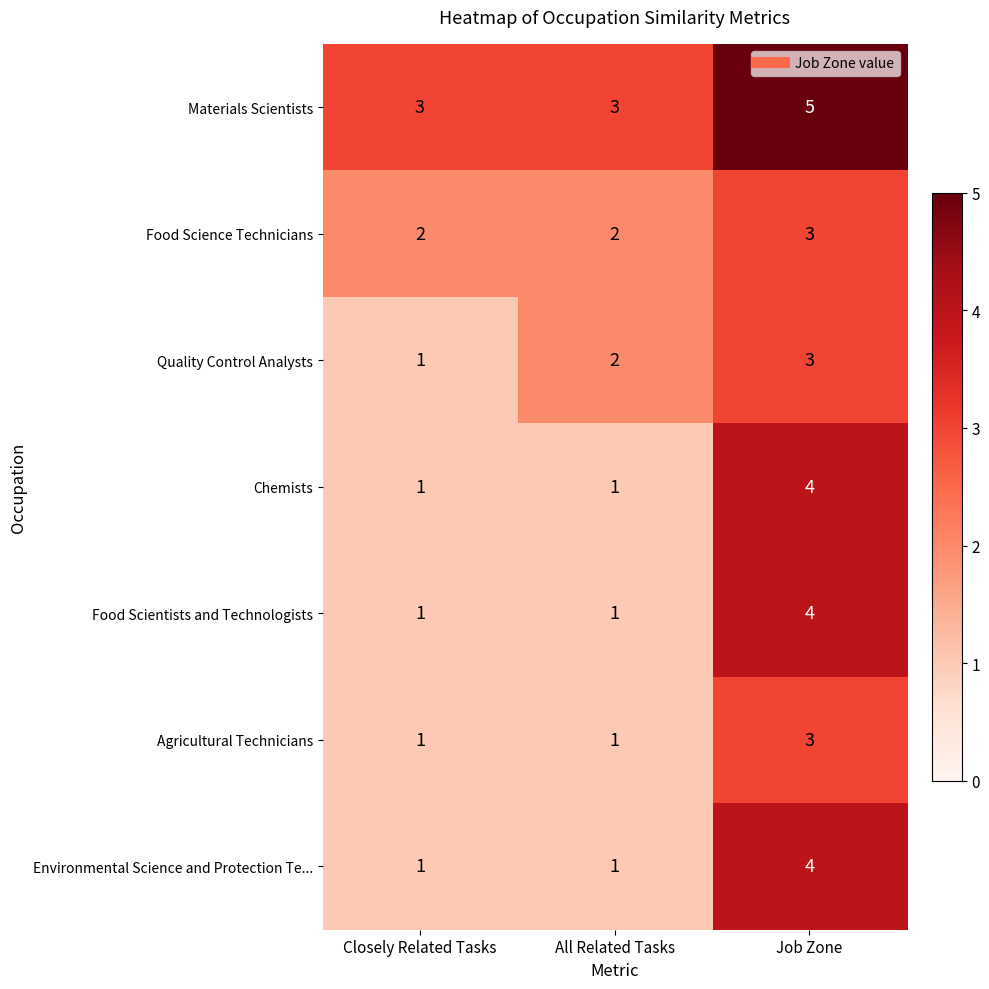

What is the difference between the maximum and minimum values in the Environmental Science and Protection Te... series?

3